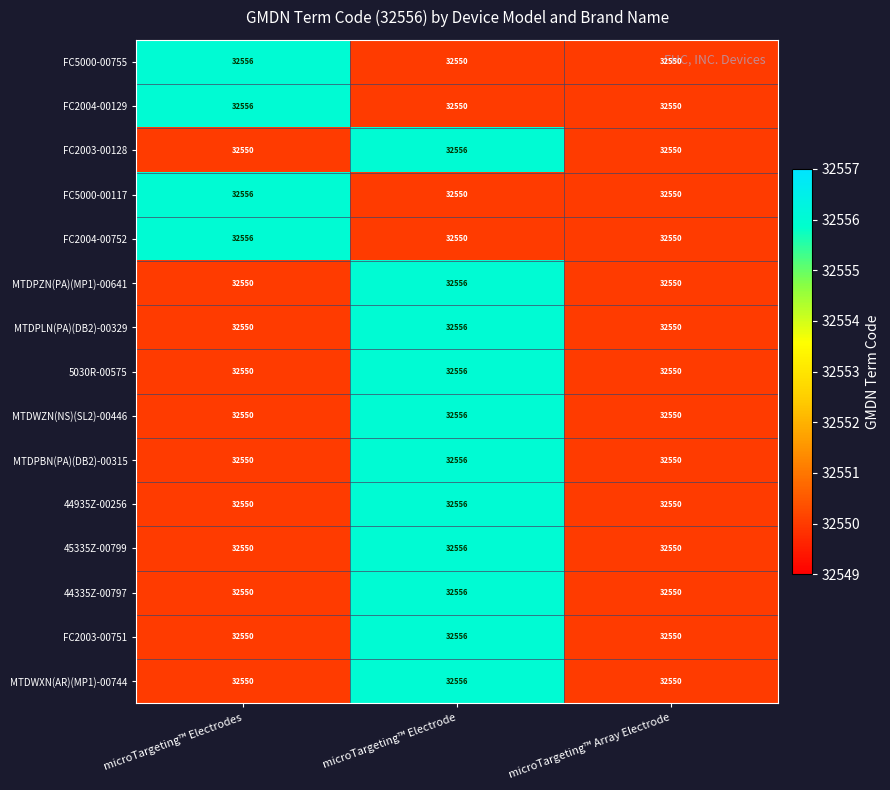

The value of 45335Z-00799 at microTargeting™ Array Electrode is 45548. True or false?

False